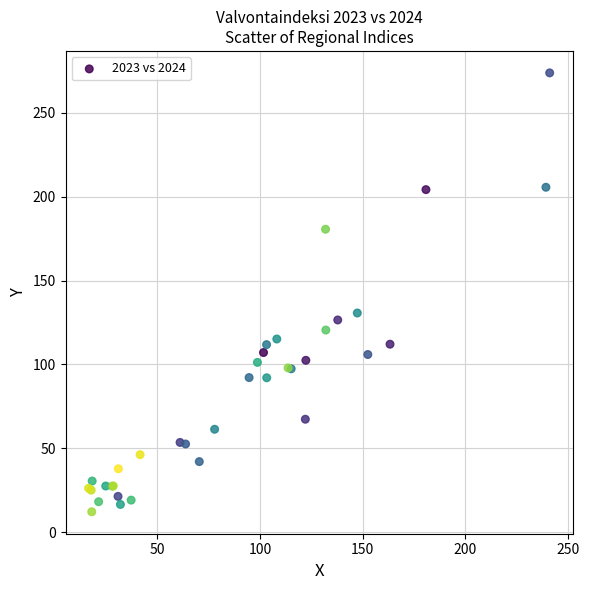

What Y value in the scatter plot is closest to 142?

130.7